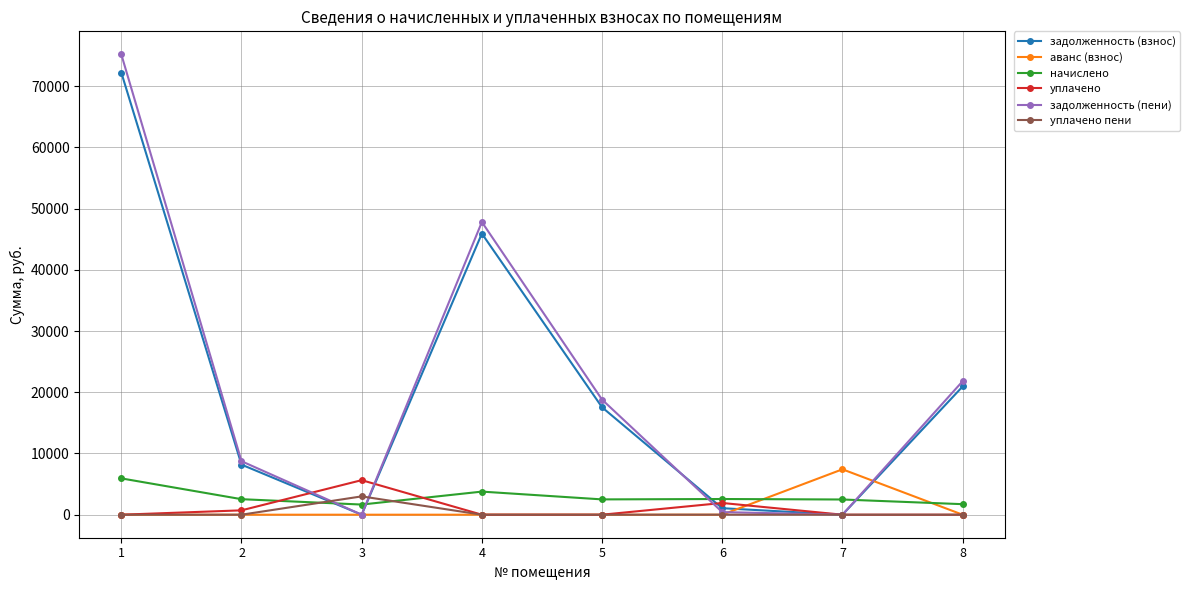

Where is the first local minimum for задолженность (пени)?

3